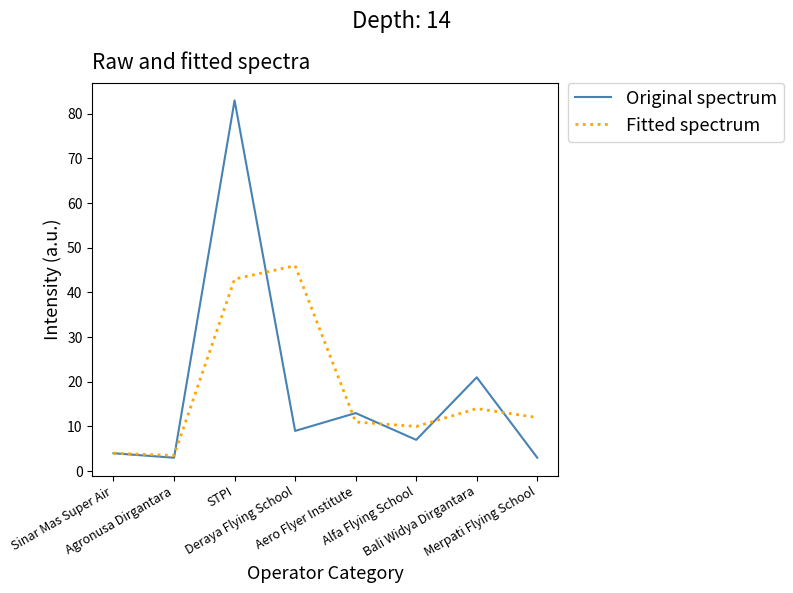

What position from the right is Deraya Flying School?

5